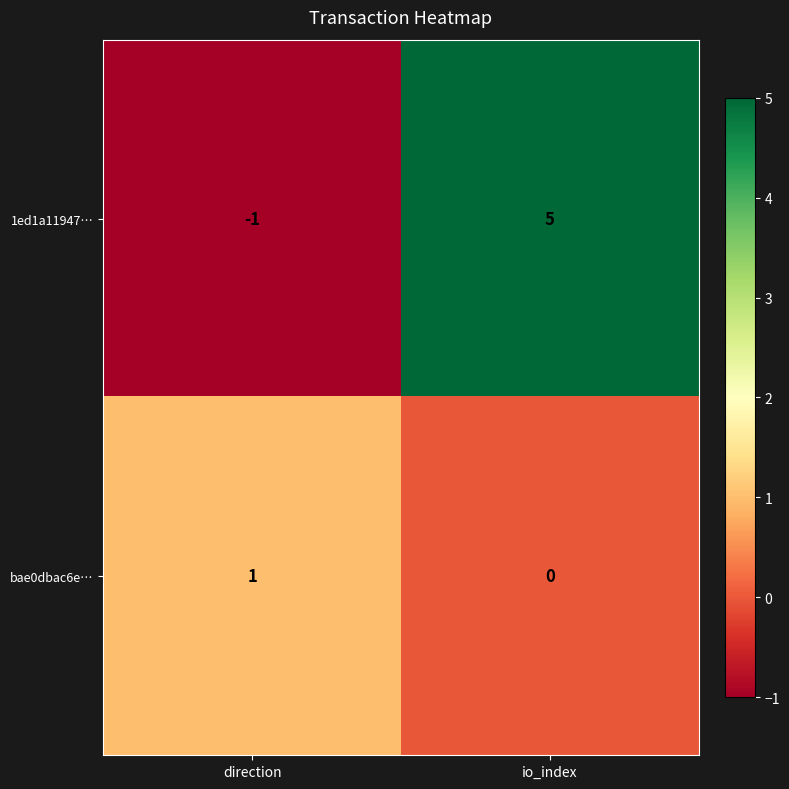

What is the difference between the 1ed1a11947… values at io_index and direction?

6